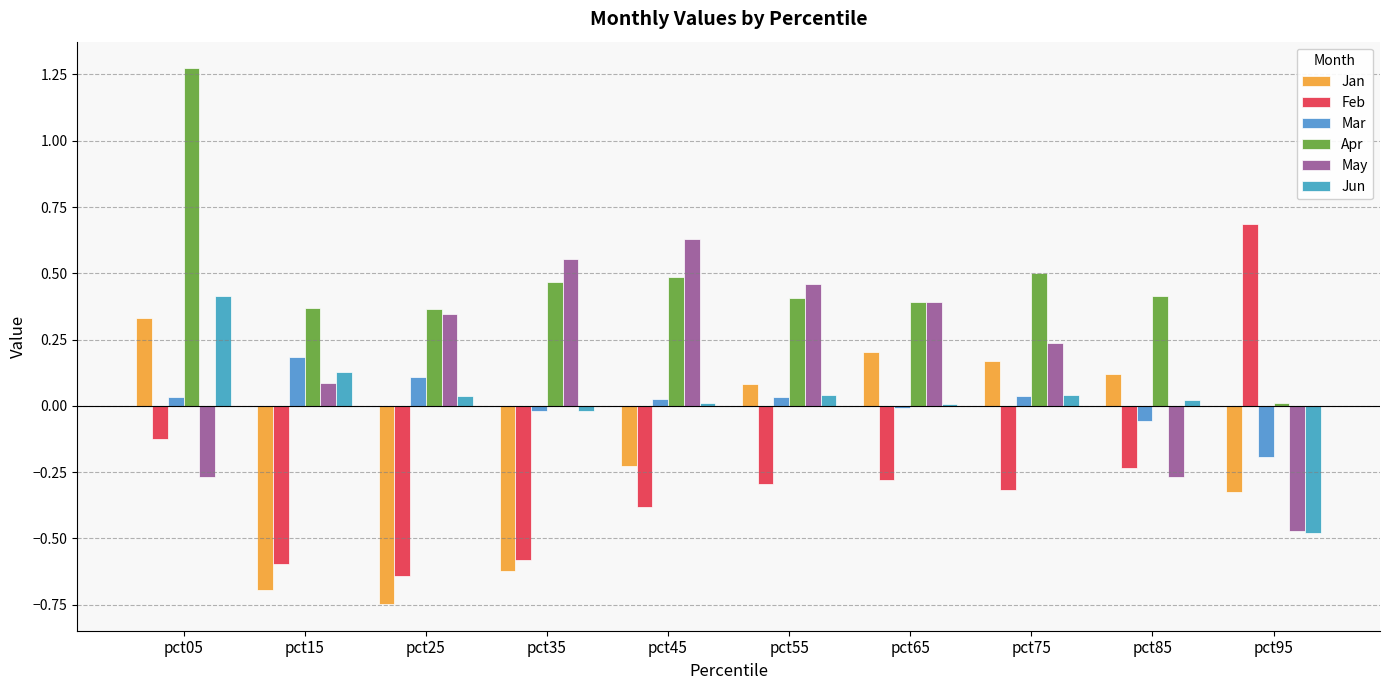

True or false: Feb has a value of -0.3 at pct55.

True